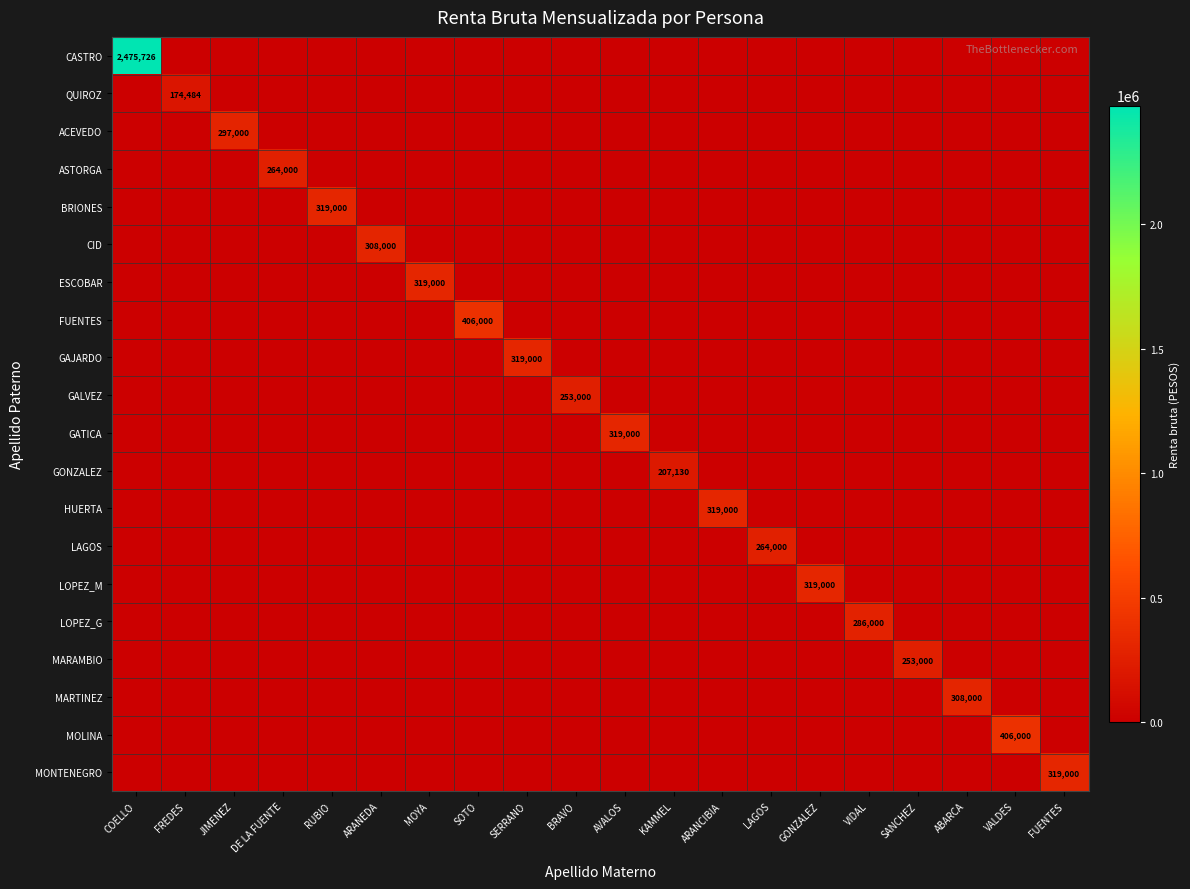

What is the difference between the maximum and minimum values in the CID series?

308000